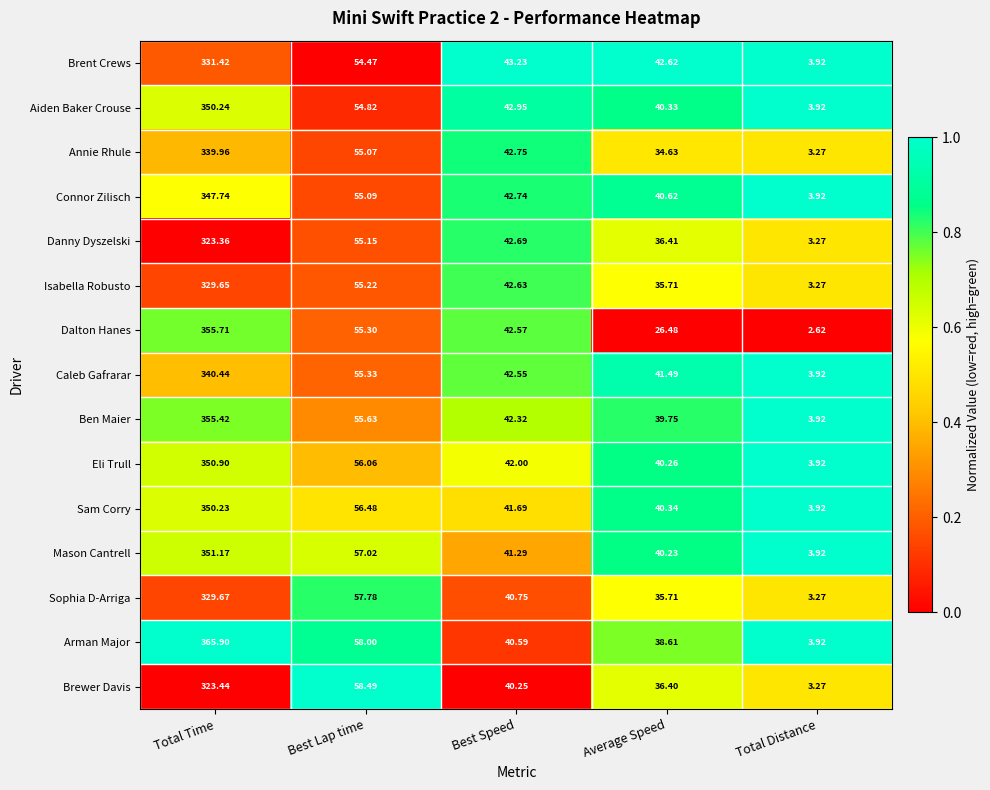

At which label does Sophia D-Arriga first exceed 40?

Total Time